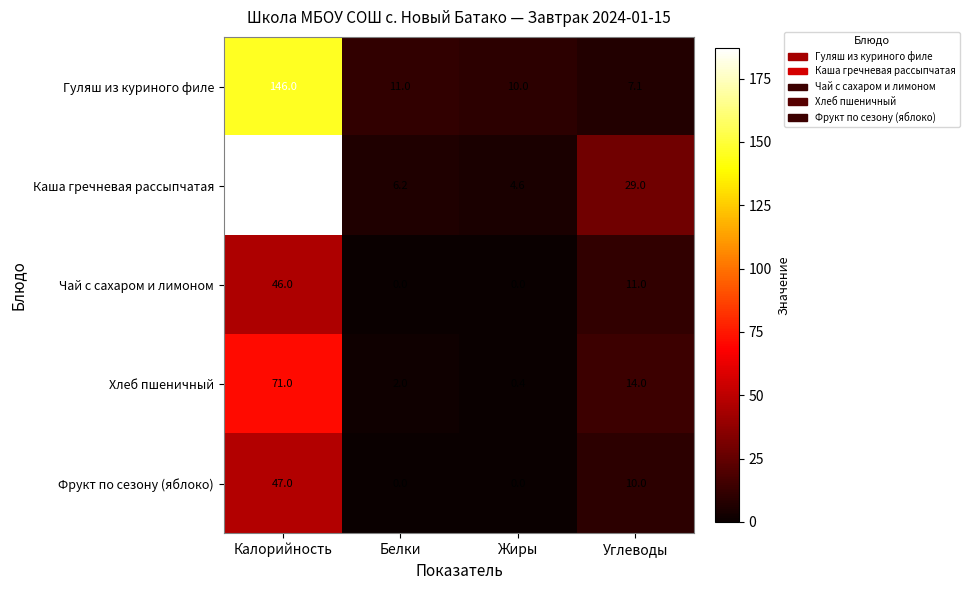

True or false: Гуляш из куриного филе has a value of 12.2 at Углеводы.

False